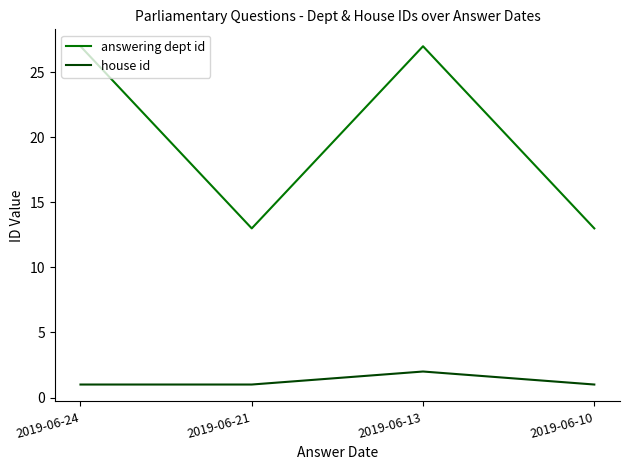

Reading right to left, what are all the values shown in this chart?

answering dept id: 2019-06-10=13	2019-06-13=27	2019-06-21=13	2019-06-24=27
house id: 2019-06-10=1	2019-06-13=2	2019-06-21=1	2019-06-24=1